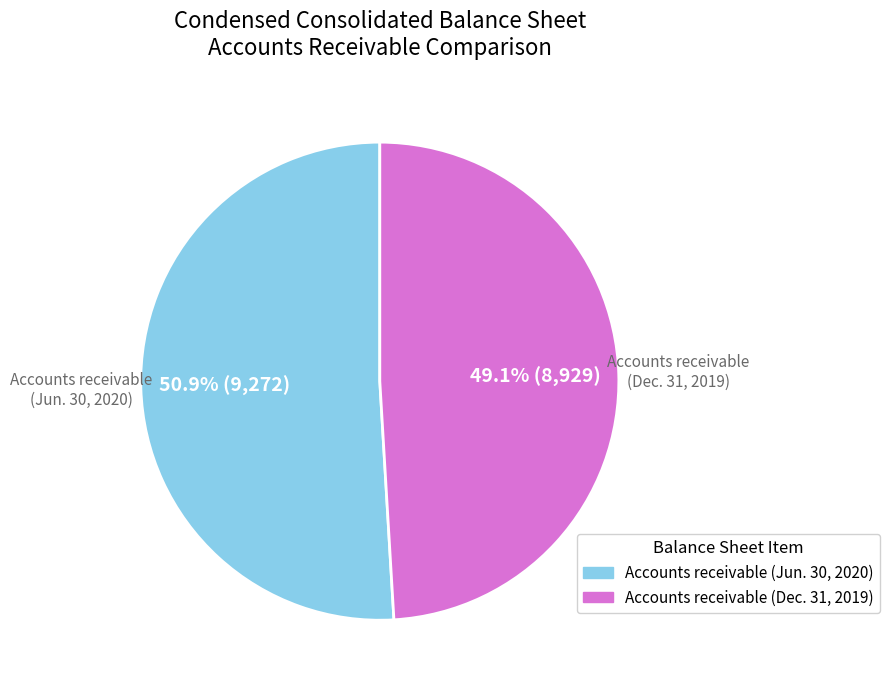

Does any single category account for the majority?

Yes